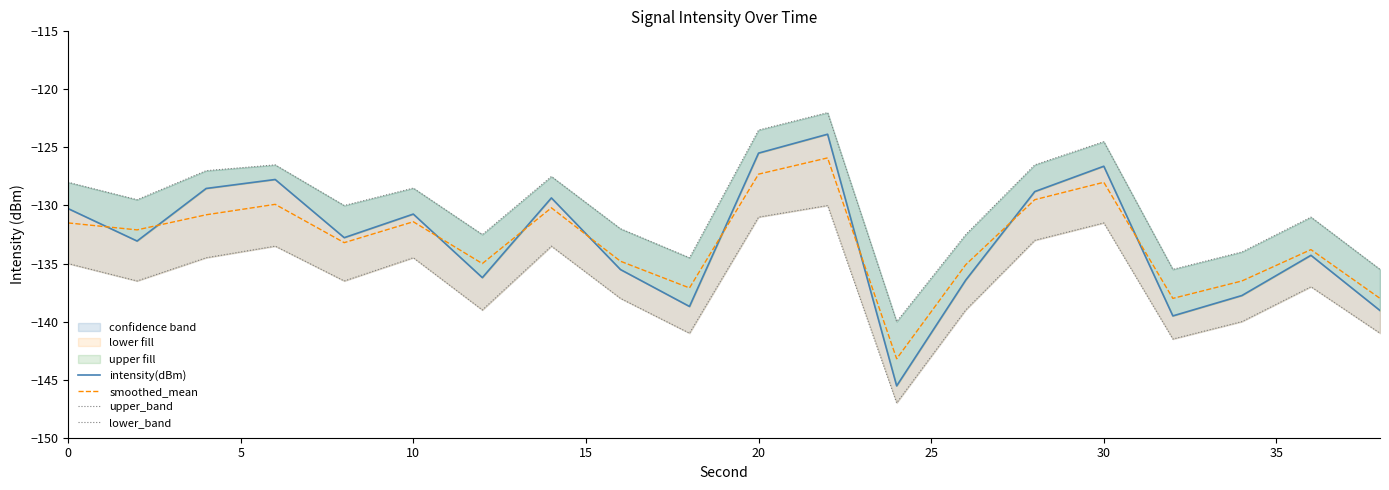

The value of smoothed_mean at 30 is -183.5. True or false?

False